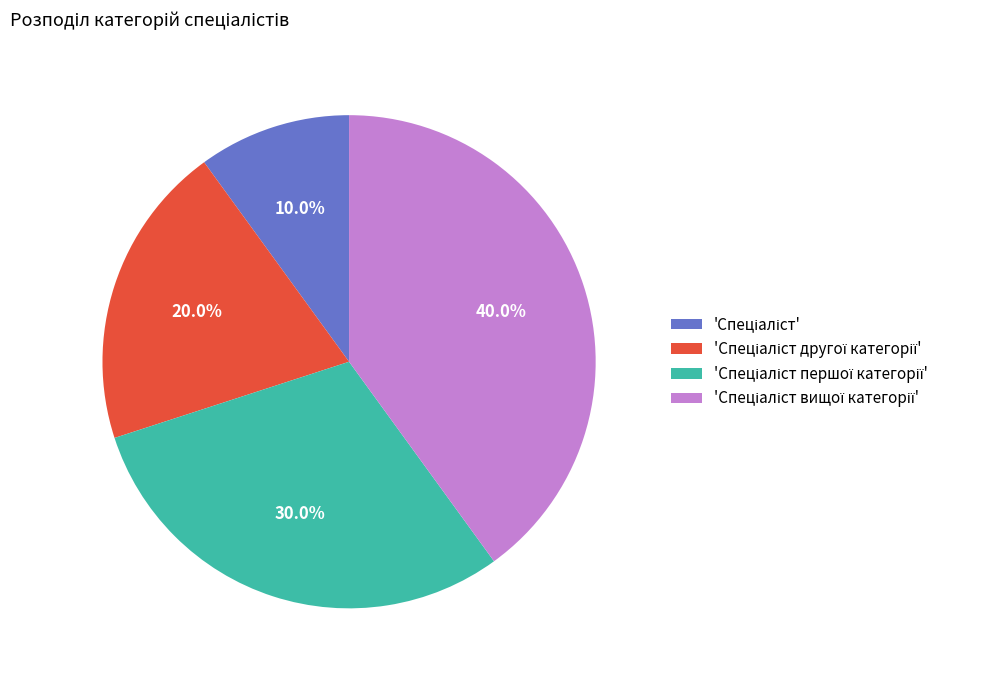

Count the number of slices in the pie.

4